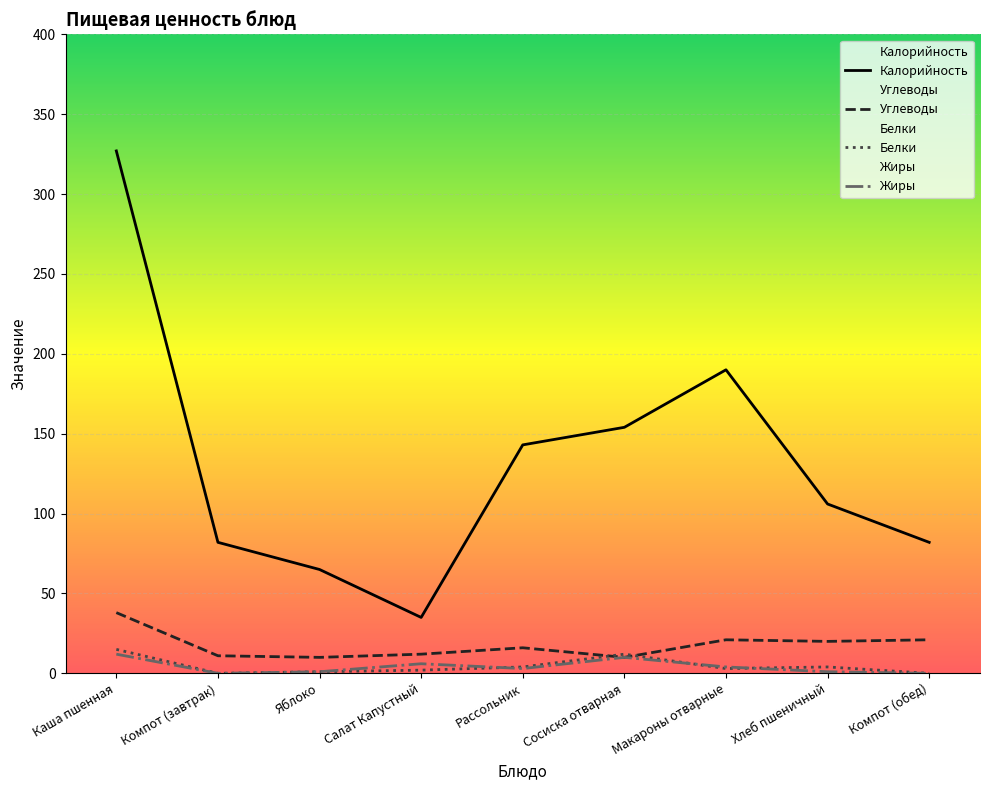

What is the difference between the second highest and second lowest values in the Белки series?

12